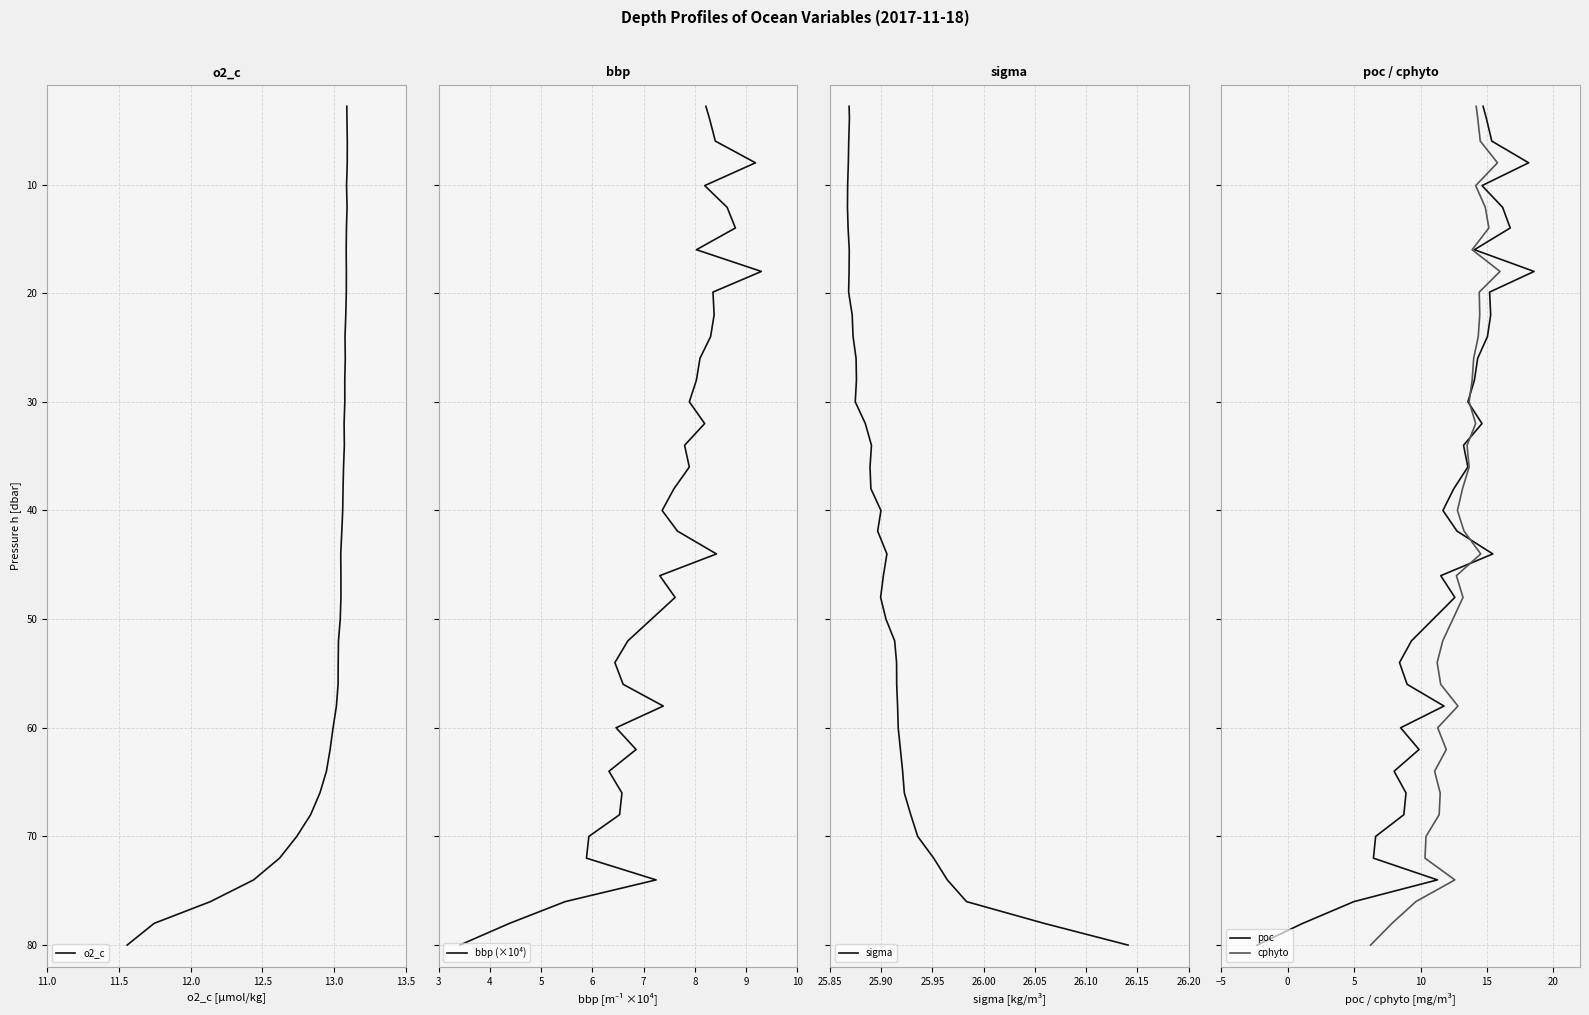

True or false: bbp (×10⁴) and o2_c cross at least once.

False